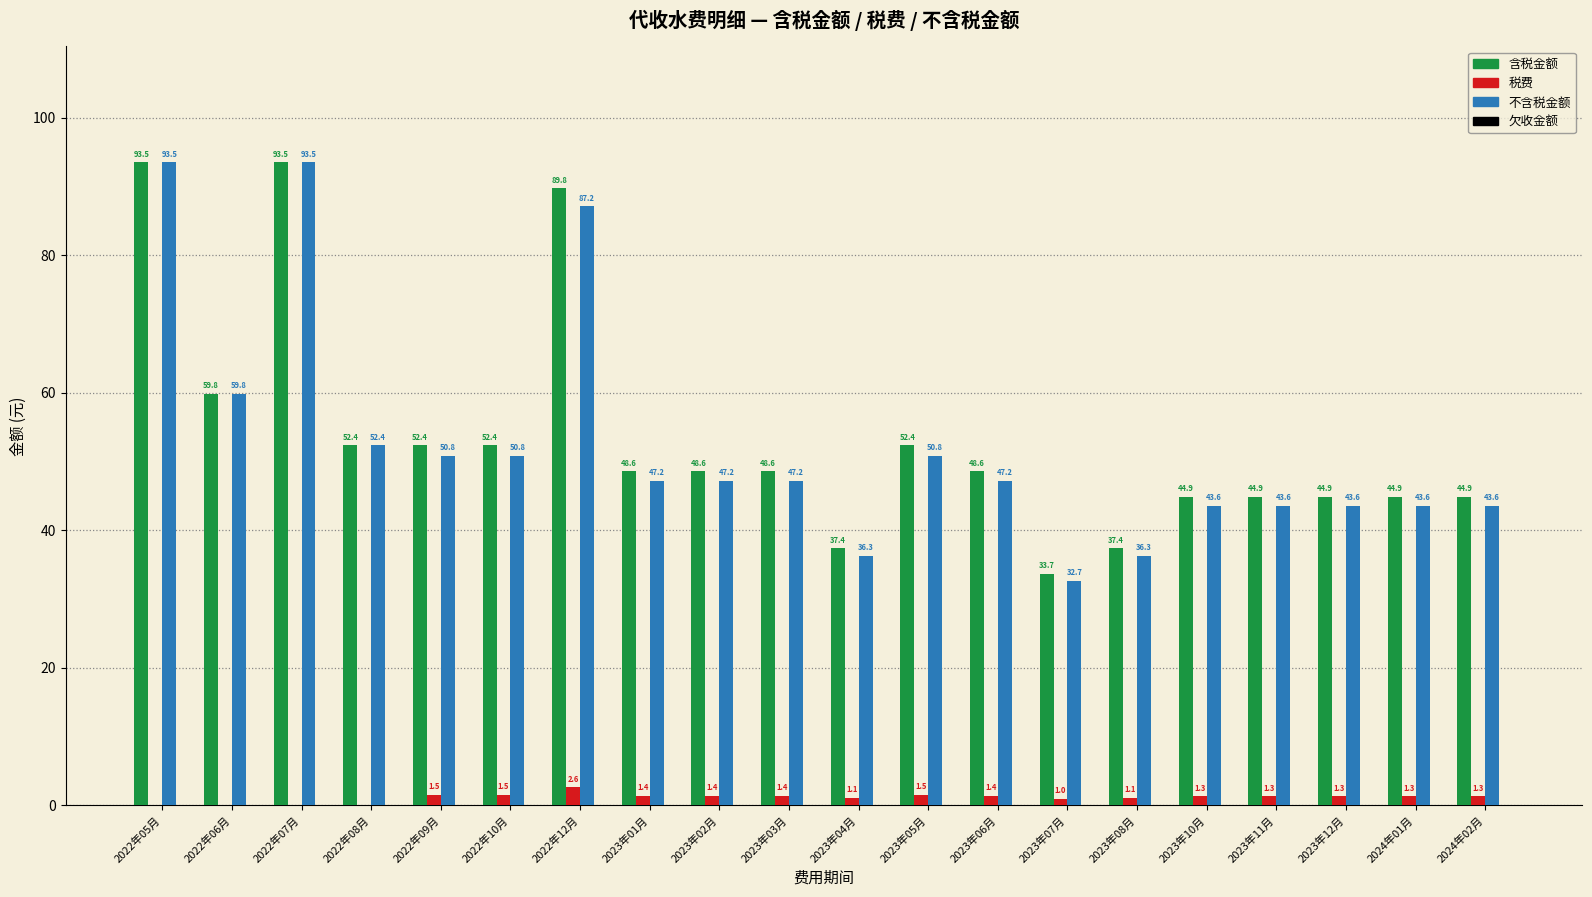

The value of 不含税金额 at 2023年02月 is 47.2. True or false?

True